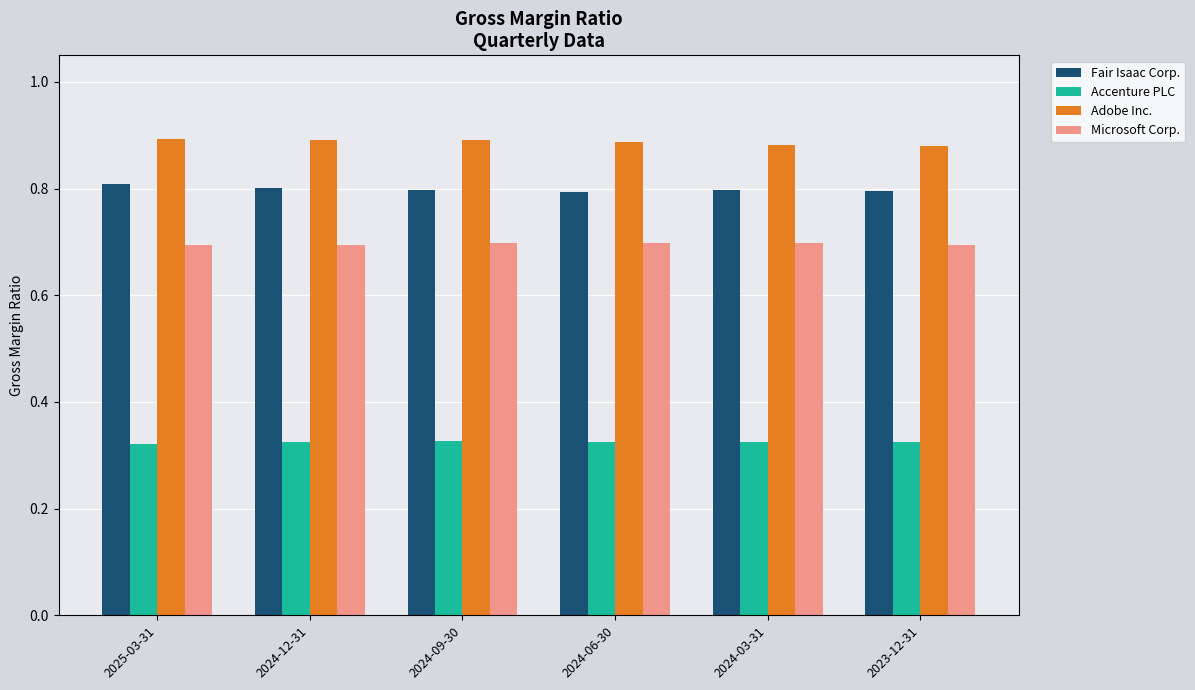

Does the chart contain stacked bars?

No